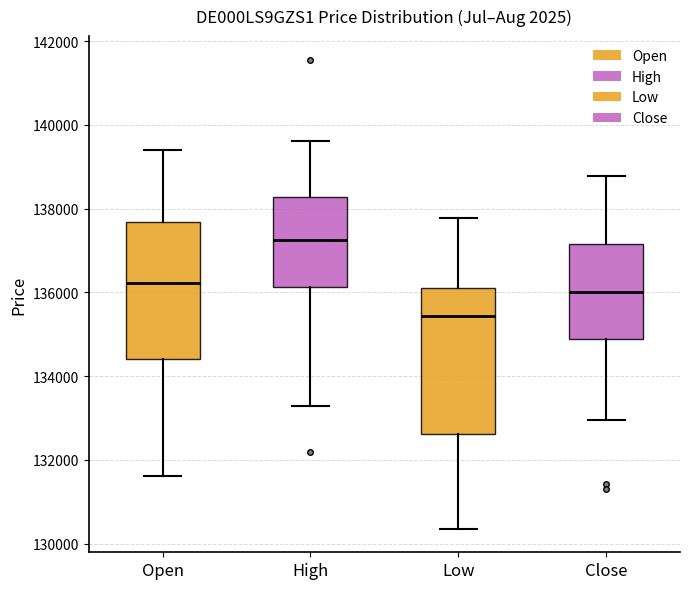

Reading left to right, read every box against the y-axis: the position of its median line, the range the box covers, and the ends of its whiskers. The values are not printed on the chart, so give them approximately, as read against the axis.

Open: median 136200, box 134400 to 137600, whiskers 131600 to 139400
High: median 137200, box 136200 to 138200, whiskers 133200 to 139600
Low: median 135400, box 132600 to 136200, whiskers 130400 to 137800
Close: median 136000, box 134800 to 137200, whiskers 133000 to 138800